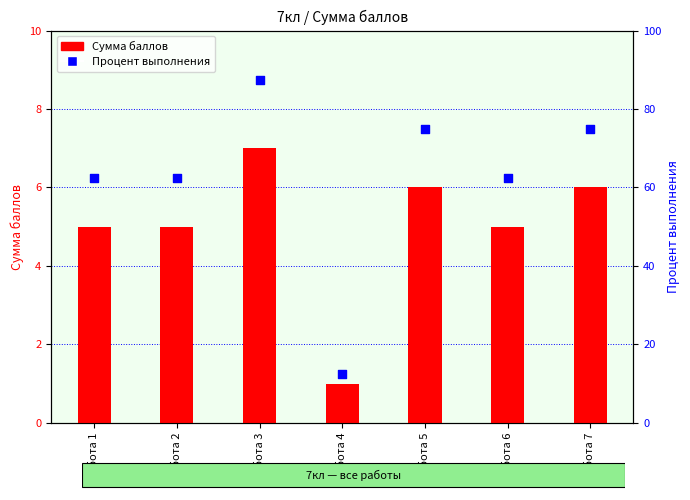

Is the value of Сумма баллов at Работа 1 greater than the value of Процент выполнения at Работа 7?

No